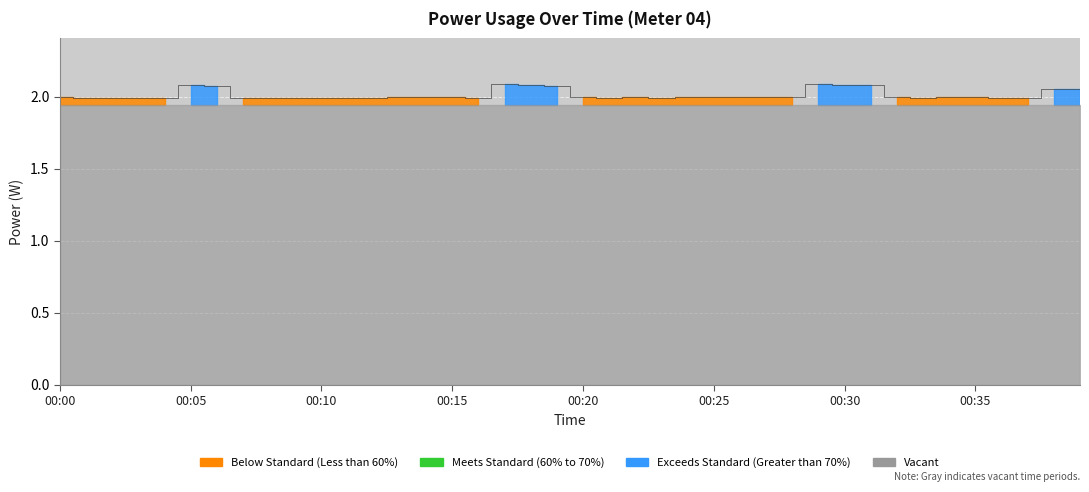

Reading left to right, what are all the values shown in this chart?

00:00=2.0	00:01=2.0	00:02=2.0	00:03=2.0	00:04=2.0	00:05=2.1	00:06=2.1	00:07=2.0	00:08=2.0	00:09=2.0	00:10=2.0	00:11=2.0	00:12=2.0	00:13=2.0	00:14=2.0	00:15=2.0	00:16=2.0	00:17=2.1	00:18=2.1	00:19=2.1	00:20=2.0	00:21=2.0	00:22=2.0	00:23=2.0	00:24=2.0	00:25=2.0	00:26=2.0	00:27=2.0	00:28=2.0	00:29=2.1	00:30=2.1	00:31=2.1	00:32=2.0	00:33=2.0	00:34=2.0	00:35=2.0	00:36=2.0	00:37=2.0	00:38=2.0	00:39=2.0